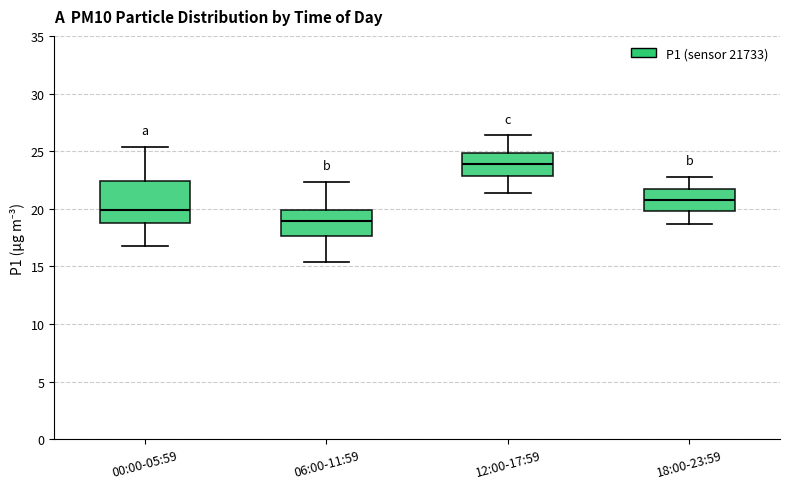

Comparing the boxes themselves (not the whiskers), which one is the tallest?

00:00-05:59